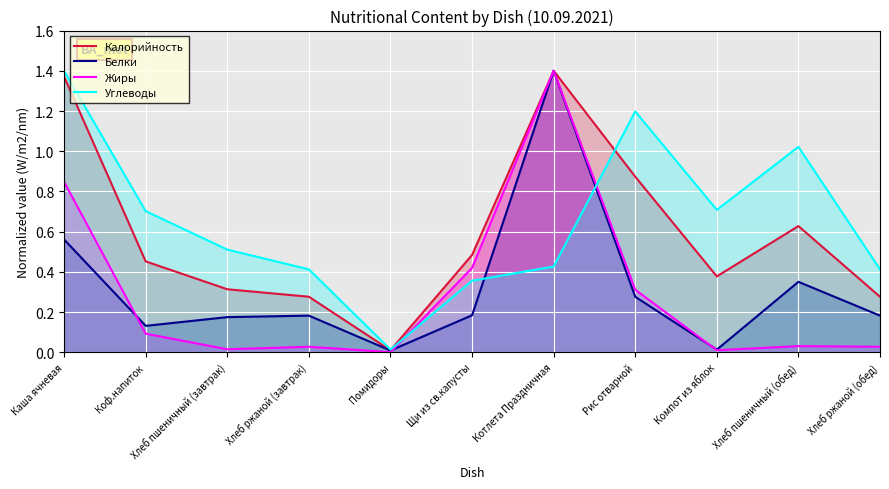

Does the chart display data point markers on the line(s)?

No